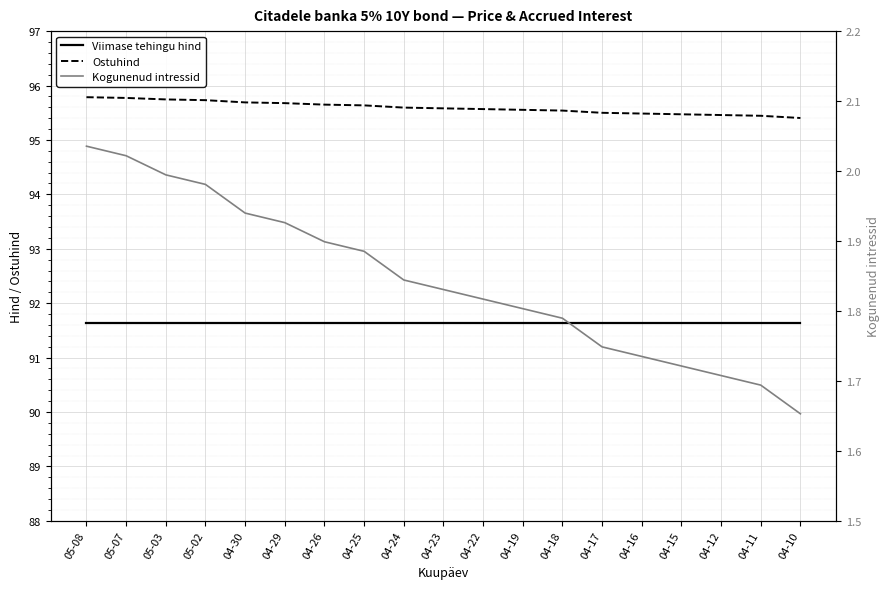

Which series has the widest spread of values?

Ostuhind